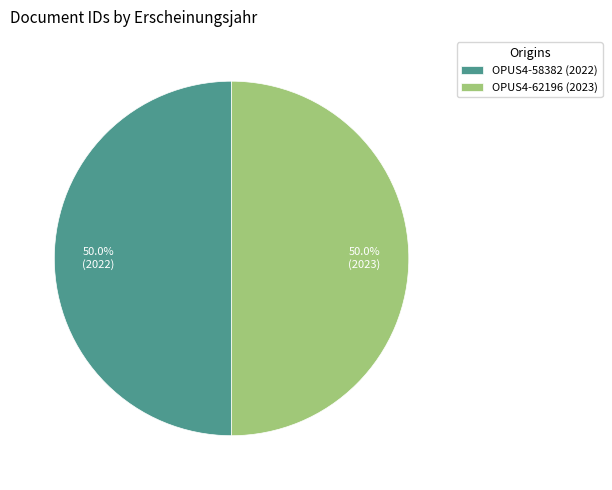

Approximately how many times larger is the value at OPUS4-62196 (2023) compared to OPUS4-58382 (2022)?

1.0